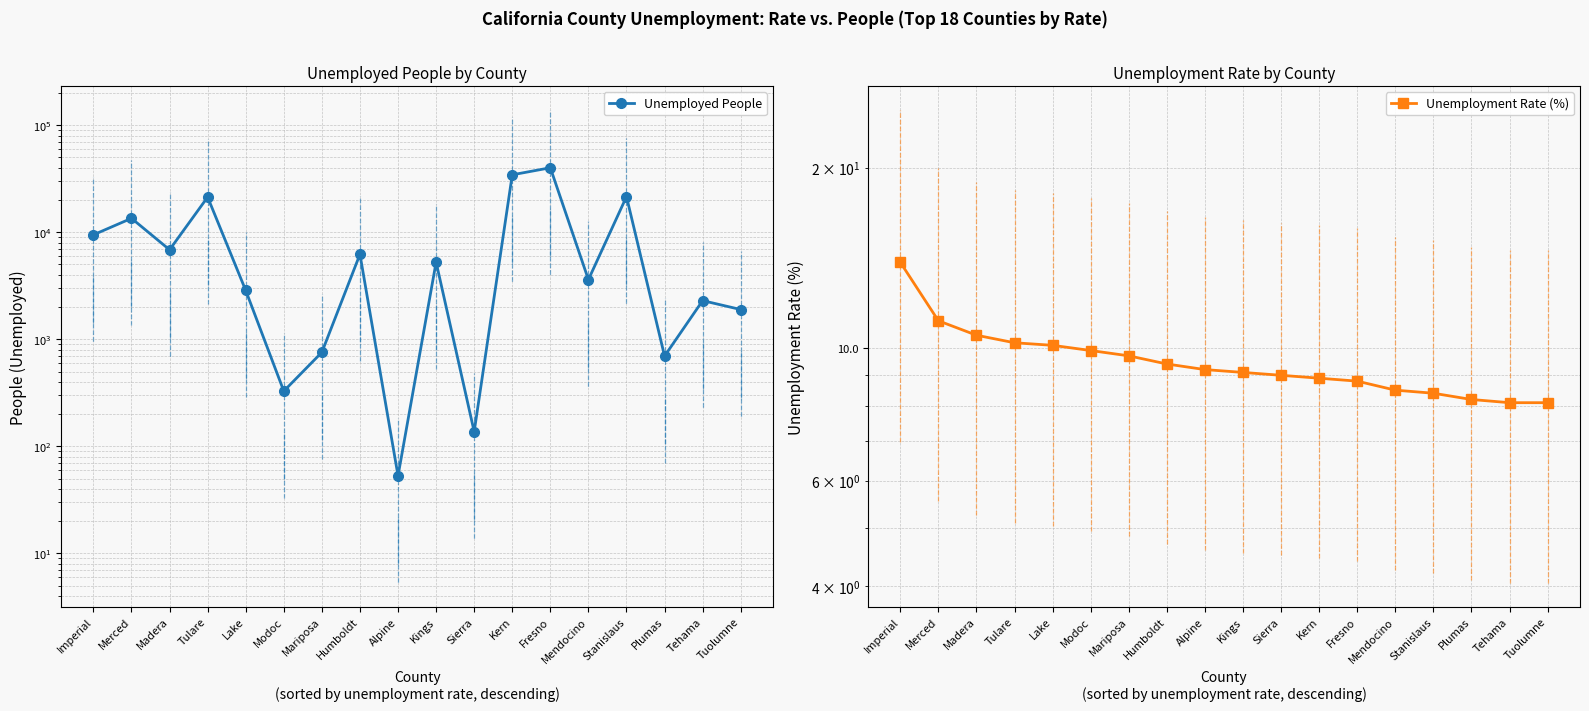

What is the label of the 18th point from the left?

Tuolumne